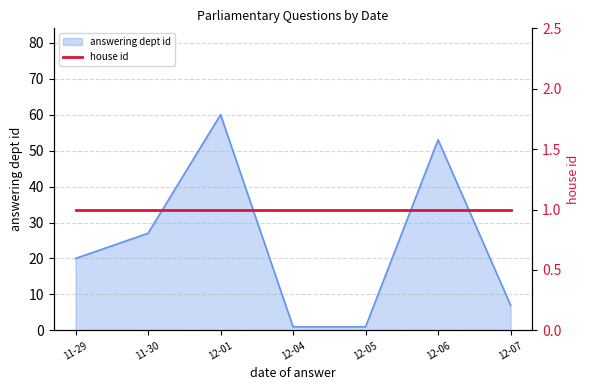

The answering dept id series shows 1 at 12-04. True or false?

True